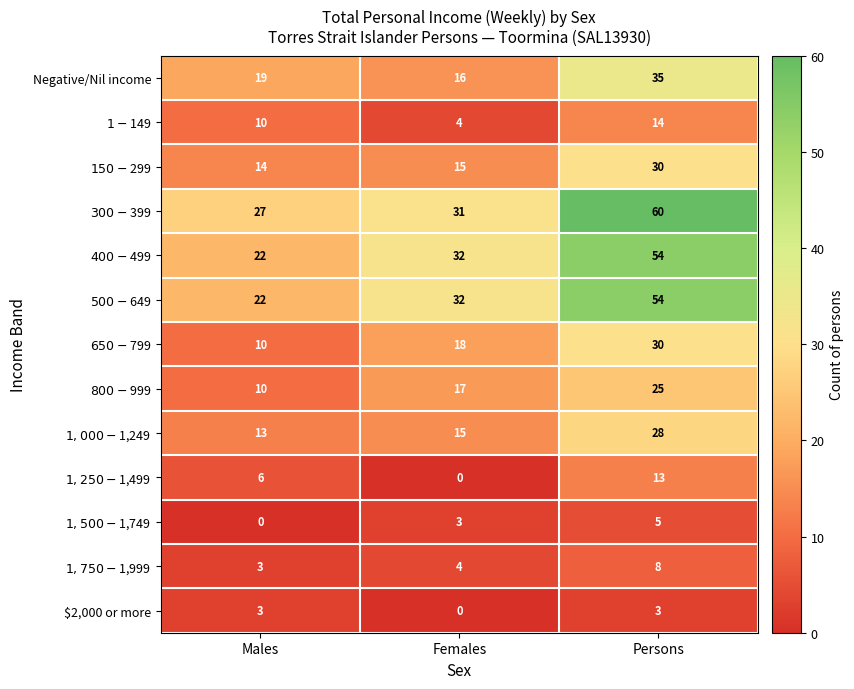

The $2,000 or more series shows 3 at Persons. True or false?

True